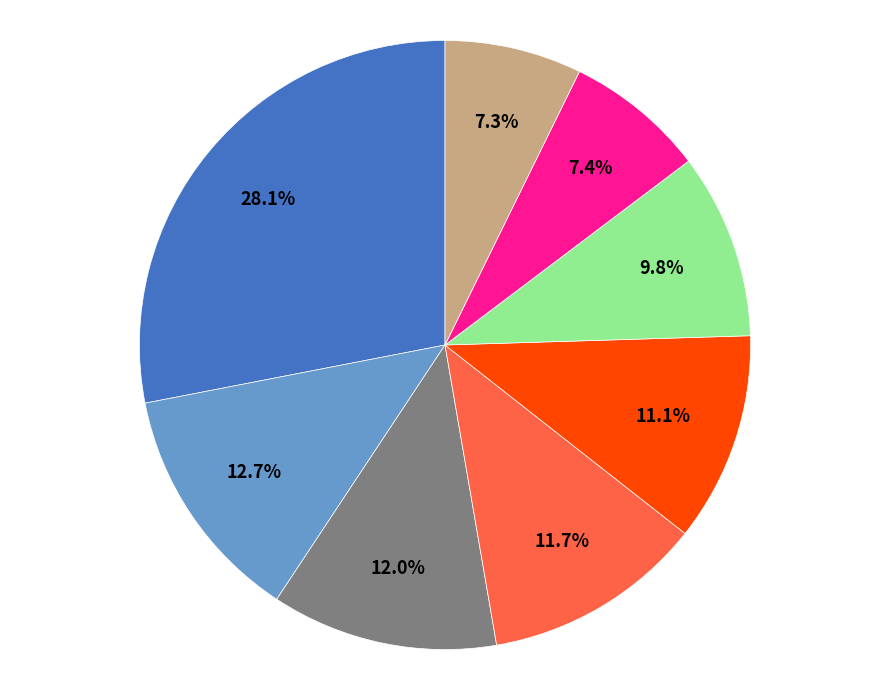

How many segments does this pie chart have?

8